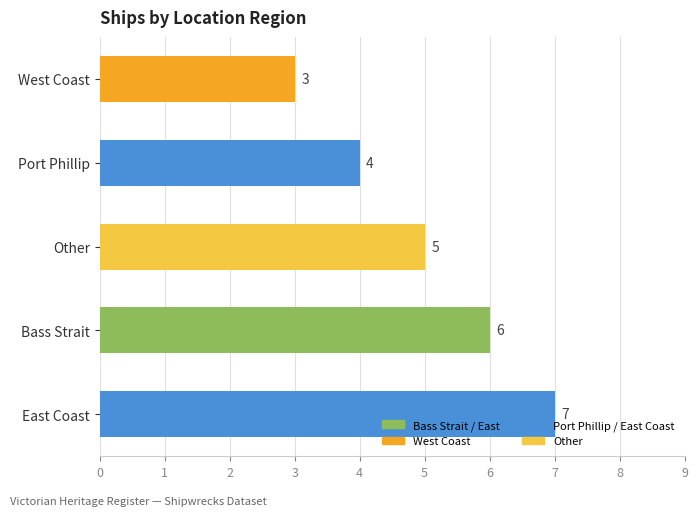

What is the change in value from Bass Strait to Other?

-1